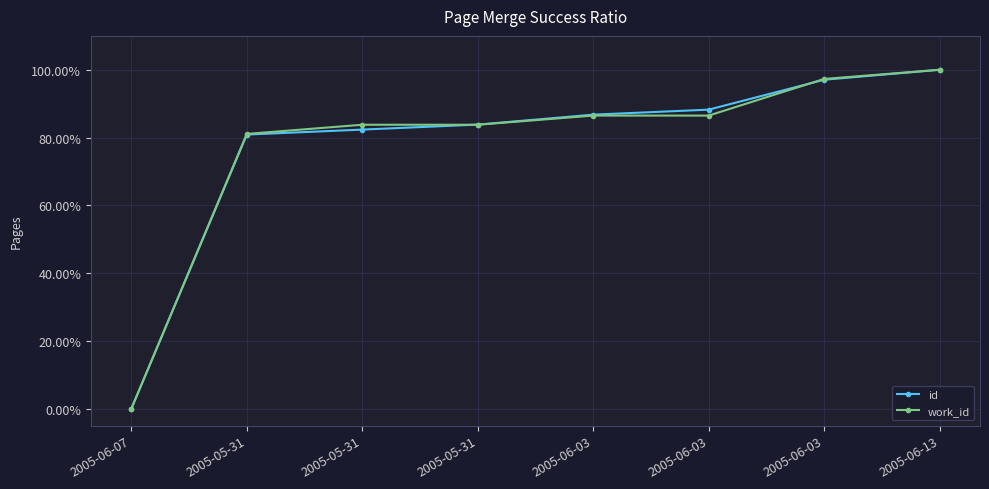

Does the chart have visible grid lines?

Yes